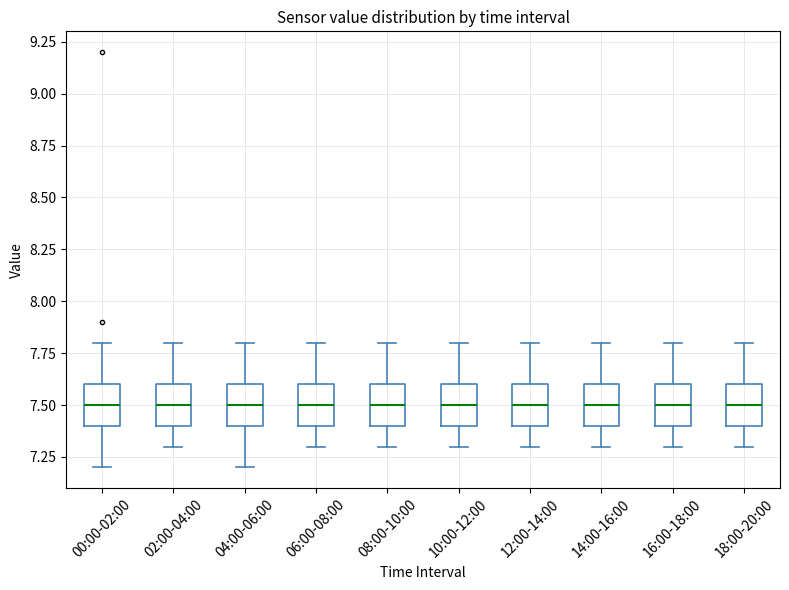

Reading left to right, transcribe this box plot: for each box, give where its median line is, the range the box spans, and where its two whiskers end, as read against the y-axis. The values are not printed on the chart, so give them approximately, as read against the axis.

00:00-02:00: median 7.5, box 7.4 to 7.6, whiskers 7.2 to 7.8
02:00-04:00: median 7.5, box 7.4 to 7.6, whiskers 7.3 to 7.8
04:00-06:00: median 7.5, box 7.4 to 7.6, whiskers 7.2 to 7.8
06:00-08:00: median 7.5, box 7.4 to 7.6, whiskers 7.3 to 7.8
08:00-10:00: median 7.5, box 7.4 to 7.6, whiskers 7.3 to 7.8
10:00-12:00: median 7.5, box 7.4 to 7.6, whiskers 7.3 to 7.8
12:00-14:00: median 7.5, box 7.4 to 7.6, whiskers 7.3 to 7.8
14:00-16:00: median 7.5, box 7.4 to 7.6, whiskers 7.3 to 7.8
16:00-18:00: median 7.5, box 7.4 to 7.6, whiskers 7.3 to 7.8
18:00-20:00: median 7.5, box 7.4 to 7.6, whiskers 7.3 to 7.8